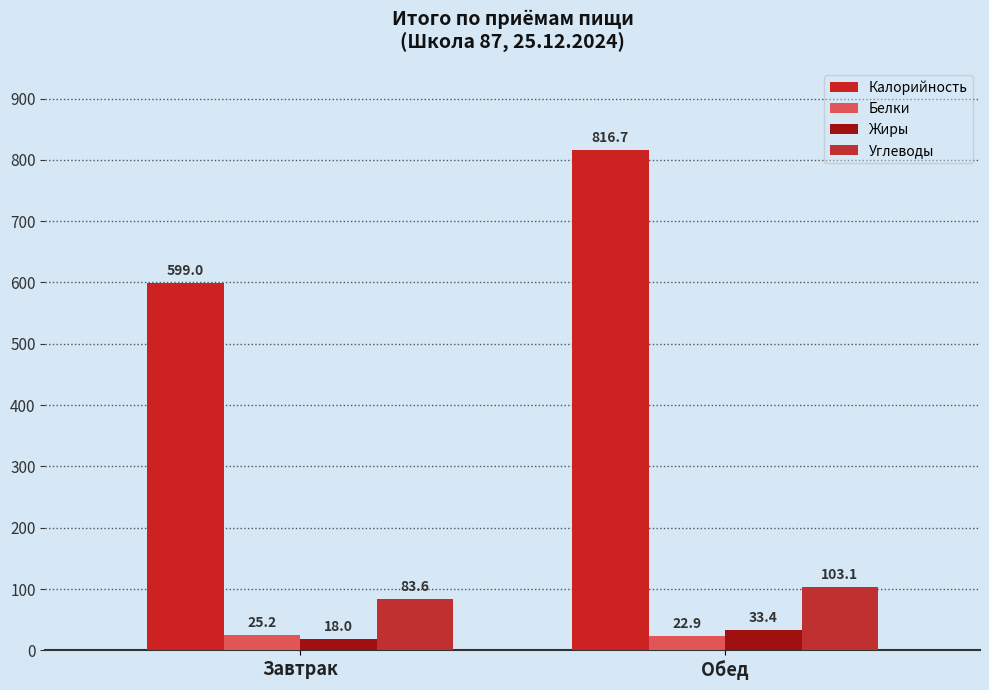

True or false: Углеводы has a value of 18.1 at Завтрак.

False